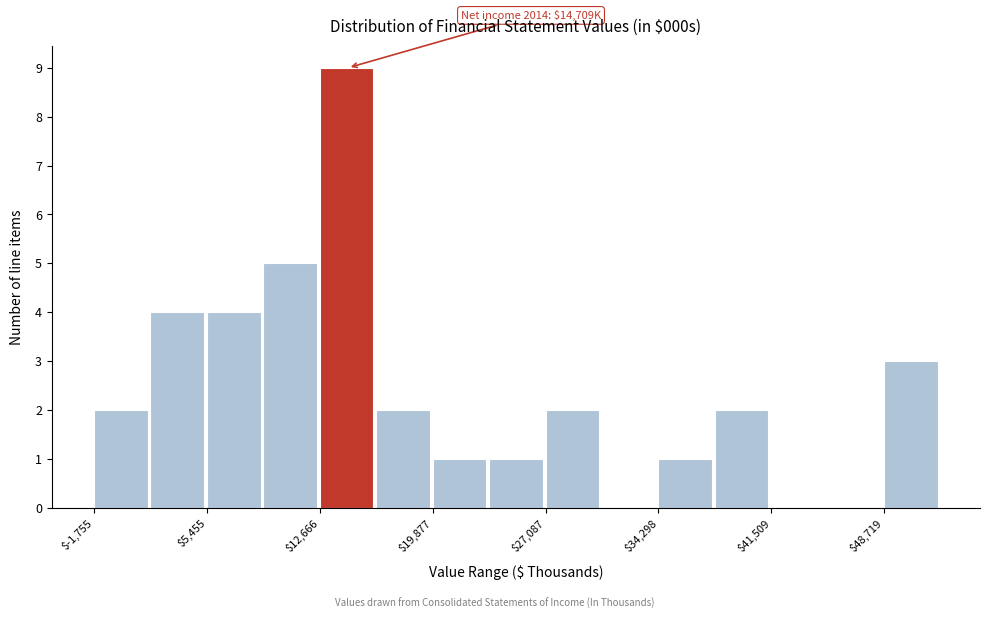

Around what value on the x-axis is the tallest bar? Give the approximate position of its centre, as read against the axis.

14000